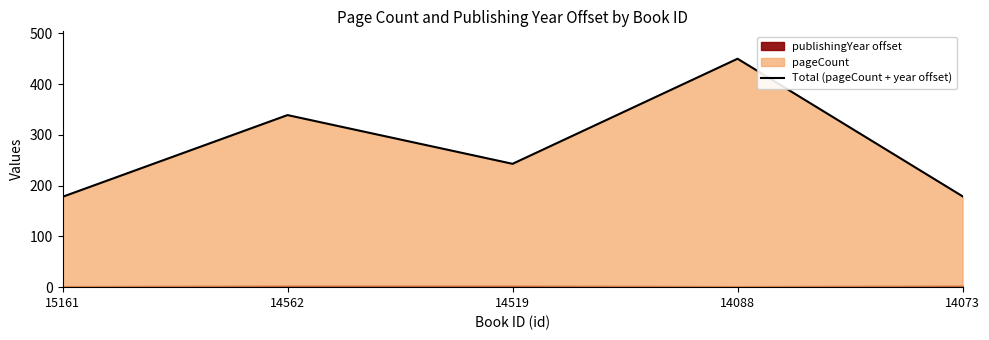

Rank the categories by value from lowest to highest.

15161, 14073, 14519, 14562, 14088